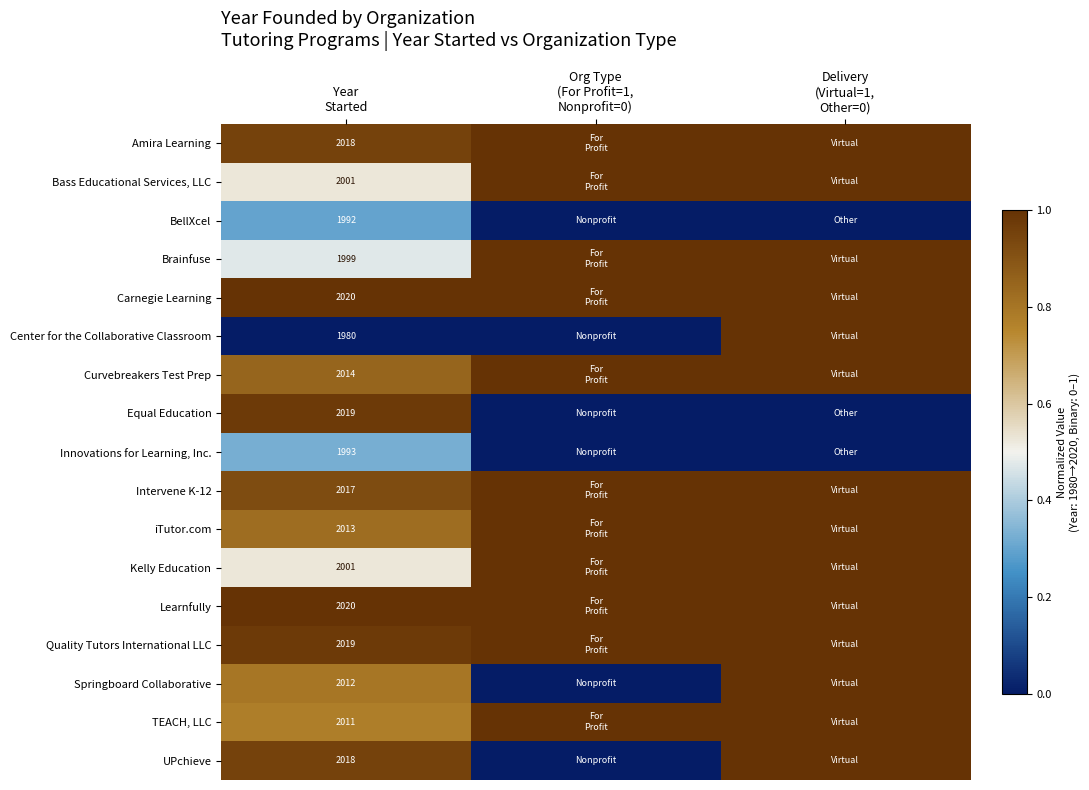

Which series has the widest spread of values?

Center for the Collaborative Classroom